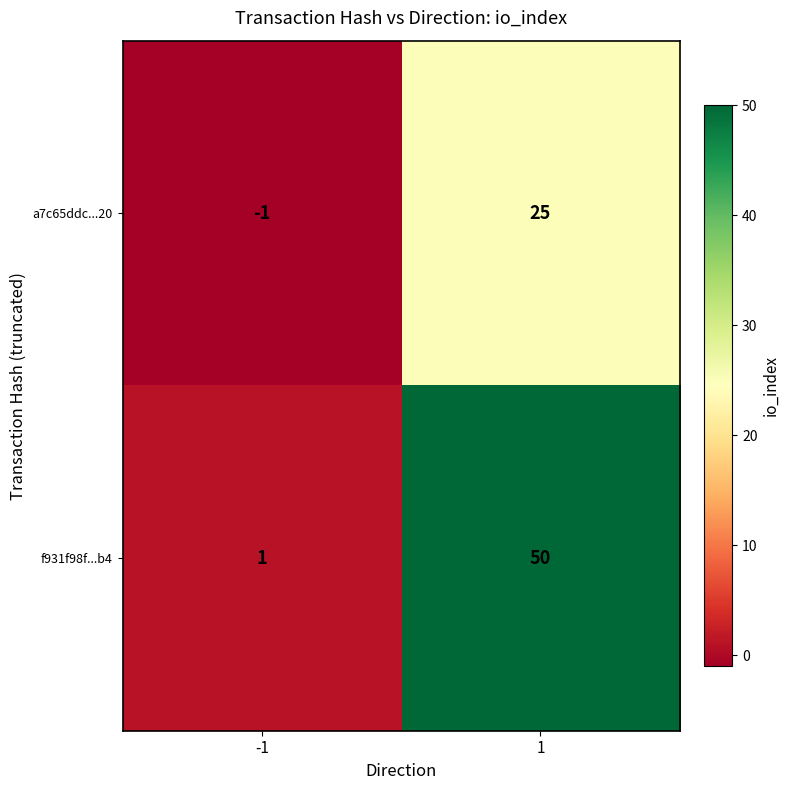

Rank the categories by f931f98f...b4 value from lowest to highest.

-1, 1